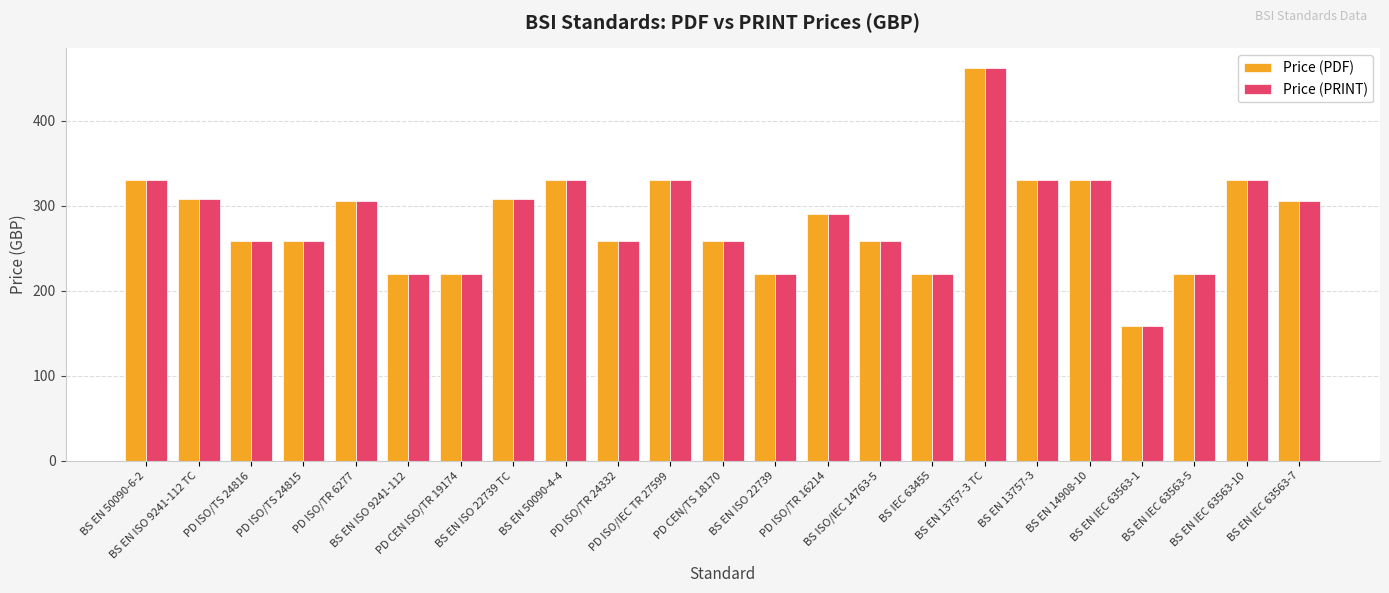

What is the maximum value shown in the chart?

462